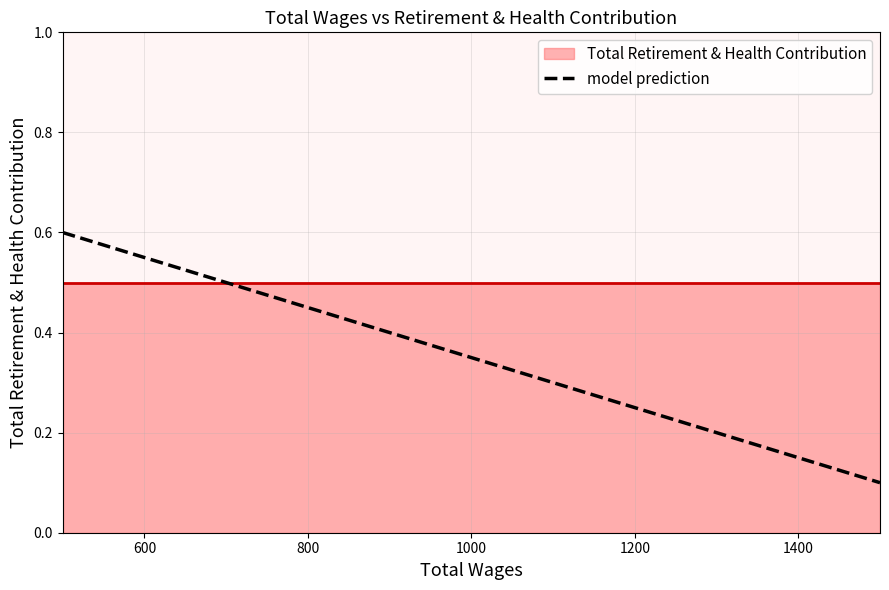

Reading left to right, list all the values displayed in this chart.

0.6	0.5	0.3	0.2	0.1